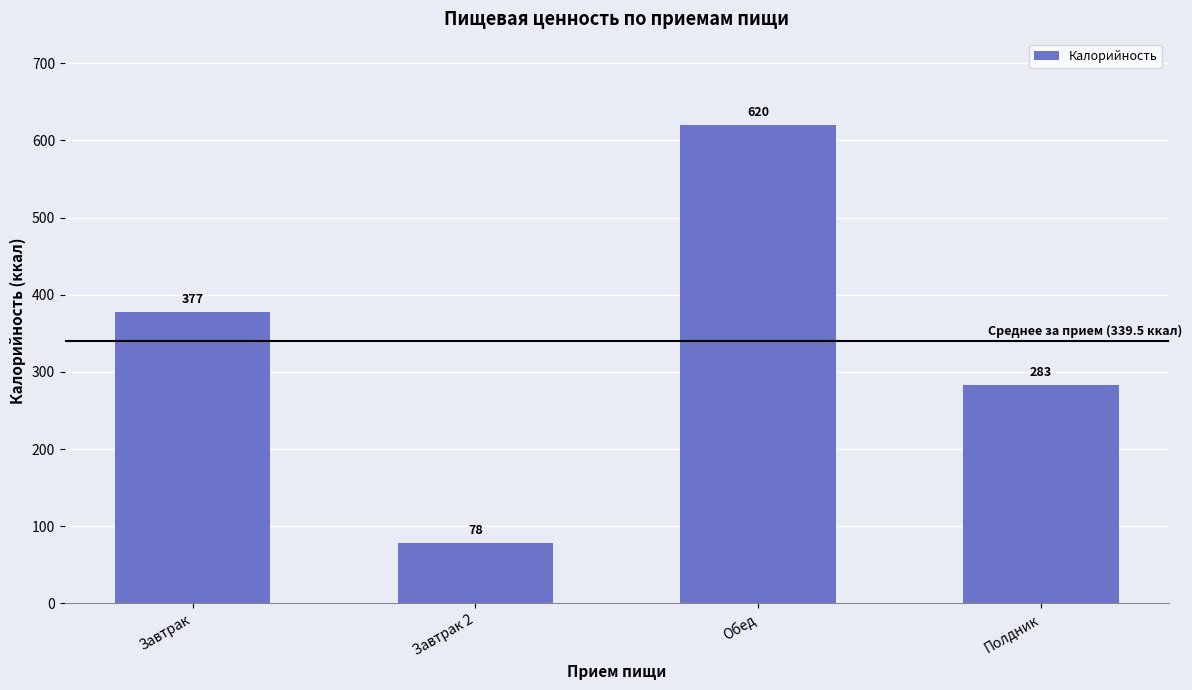

What is the difference between the maximum and minimum values?

542